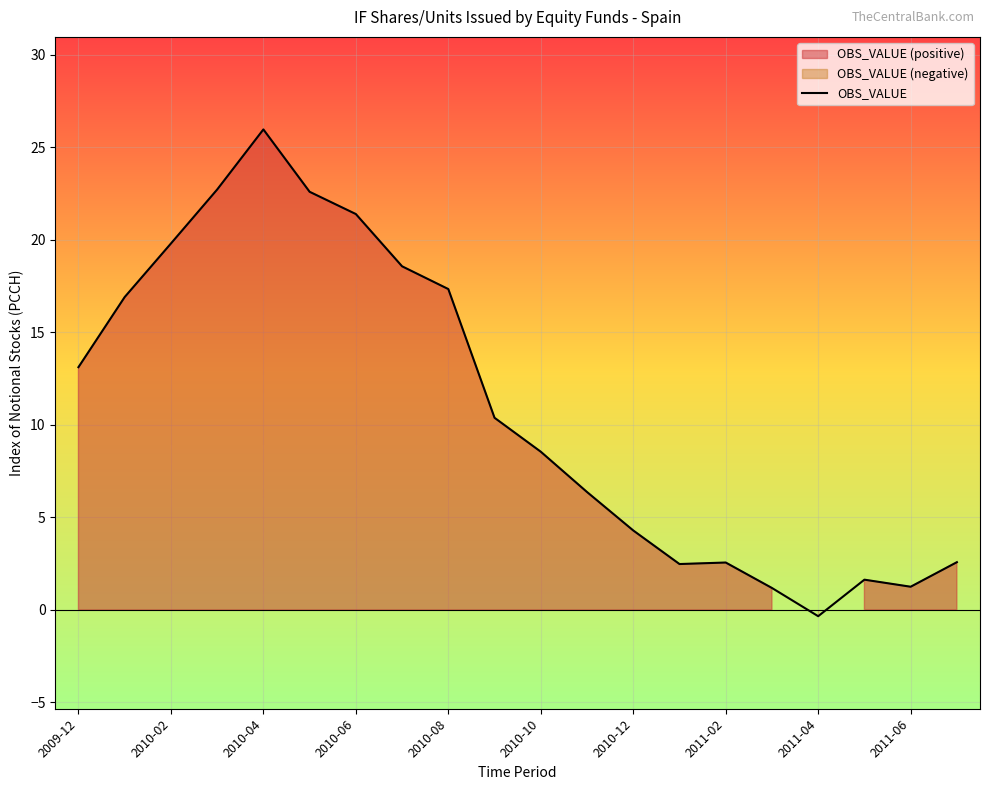

At which label does OBS_VALUE first exceed 10?

2009-12